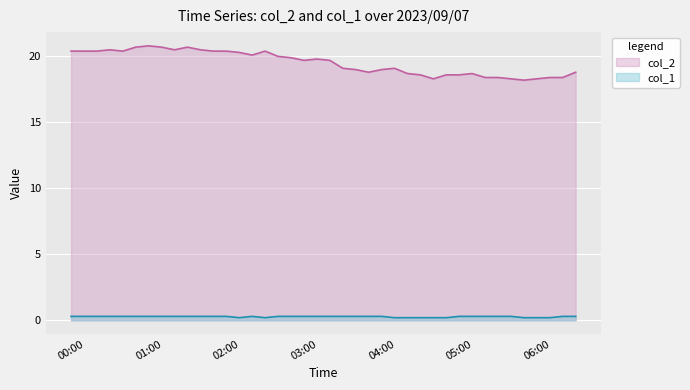

What are all the series names shown in the legend?

col_2, col_1